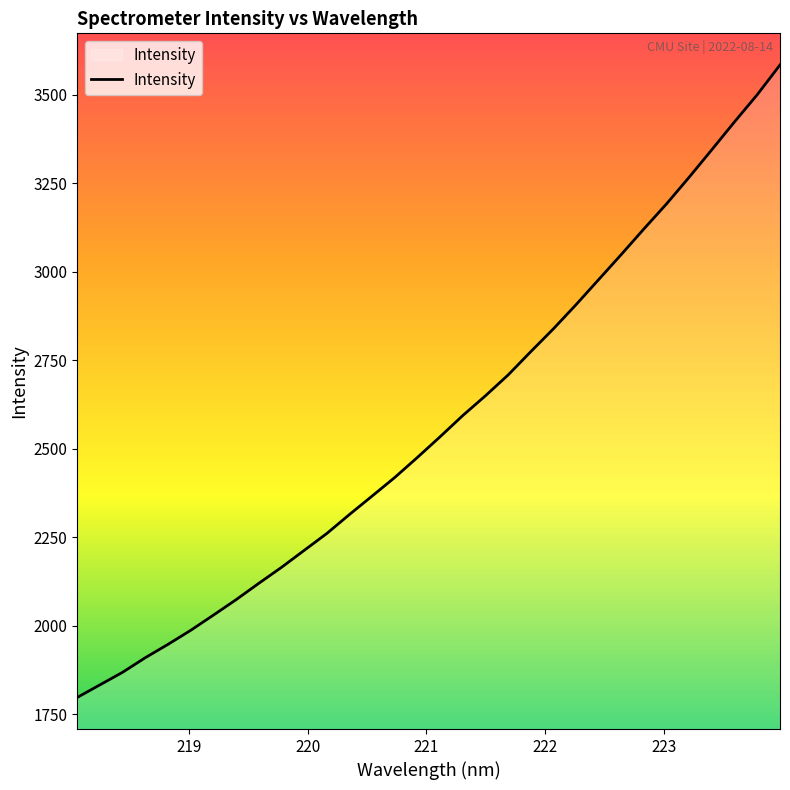

What is the smallest value displayed?

1797.4